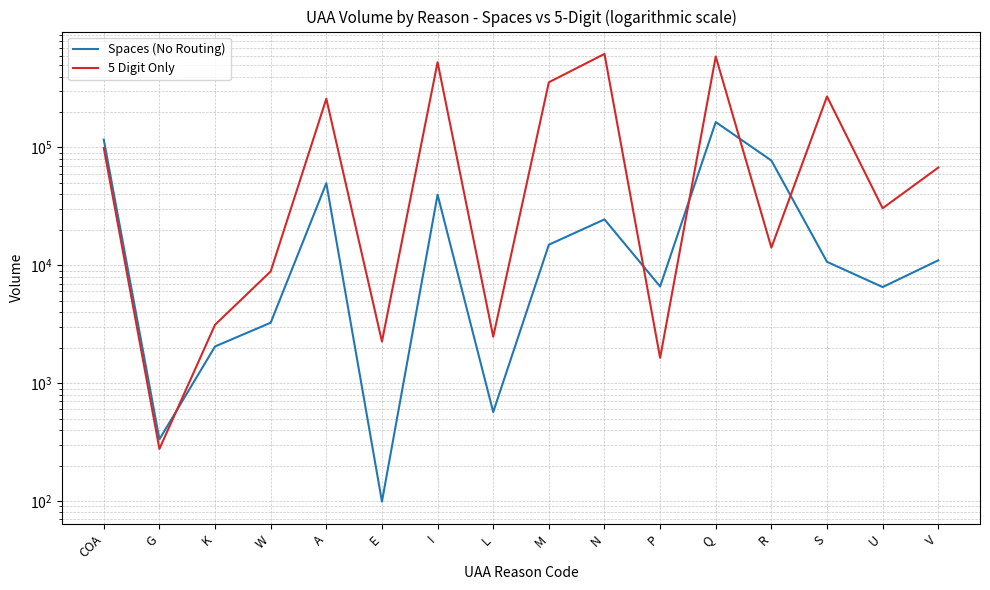

True or false: Spaces (No Routing) and 5 Digit Only cross at least once.

True